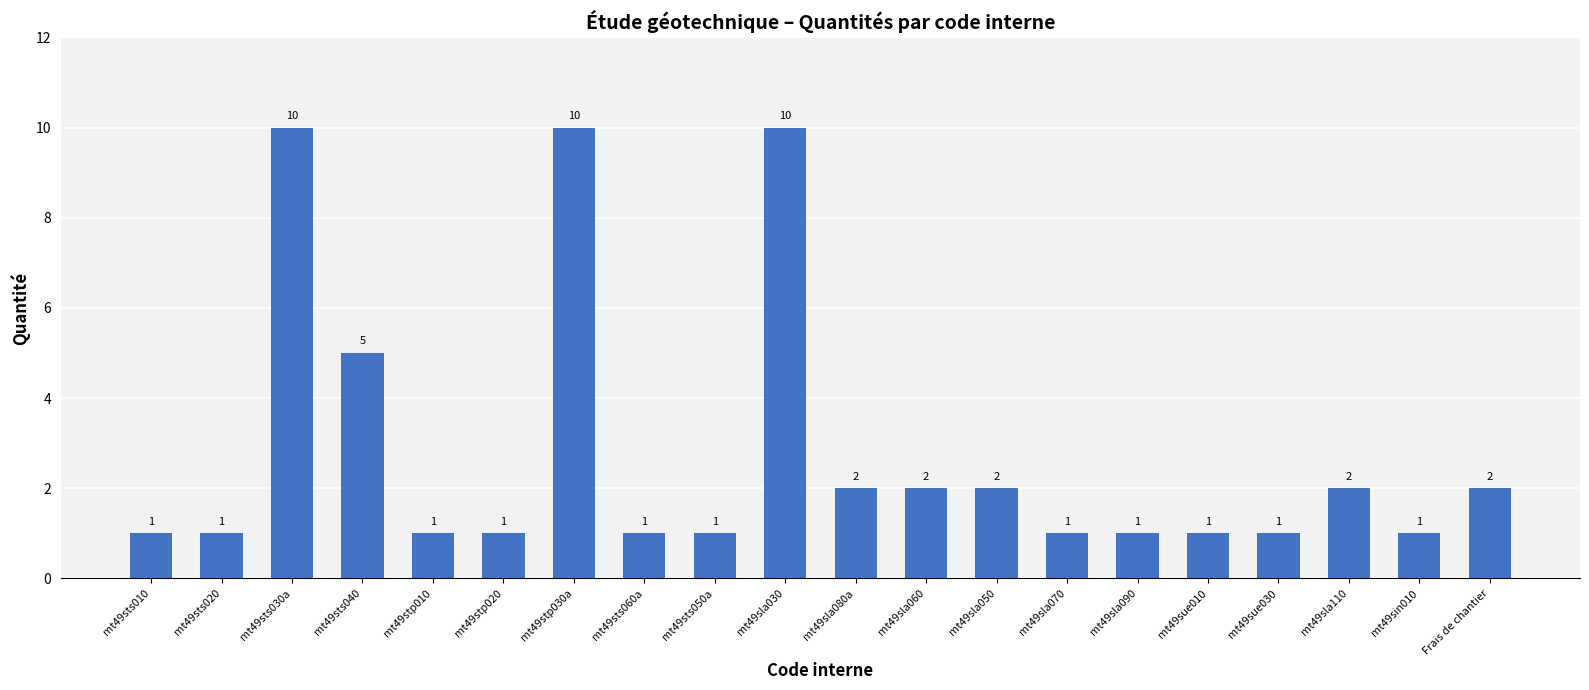

The chart shows a value of 1 at mt49sue010. True or false?

True